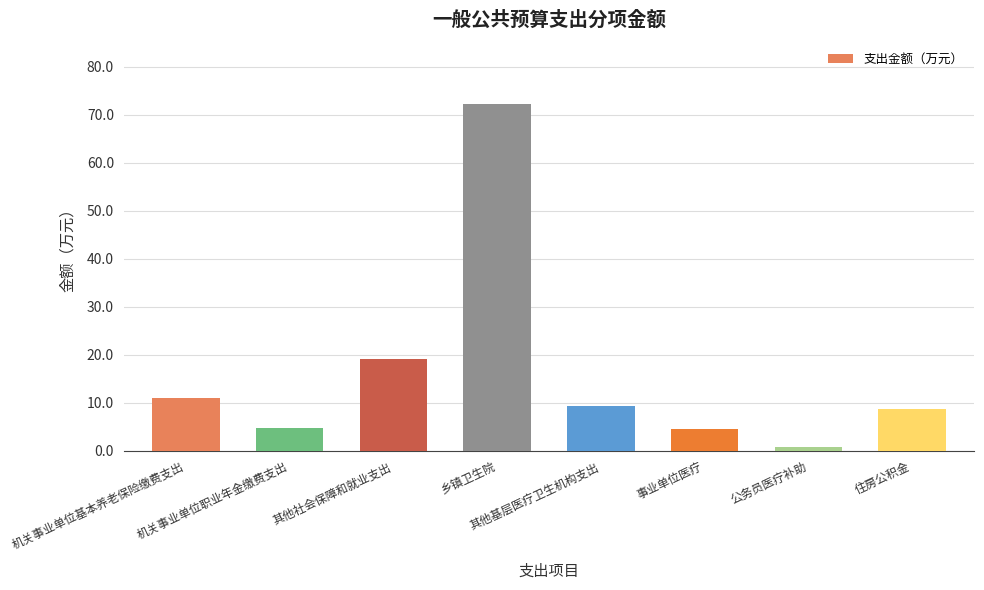

What is the label of the 5th bar from the left?

其他基层医疗卫生机构支出